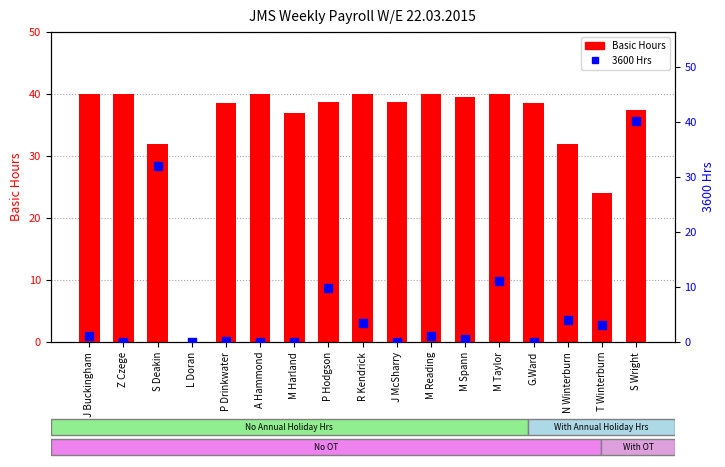

Which series has the largest total across all categories?

Basic Hours